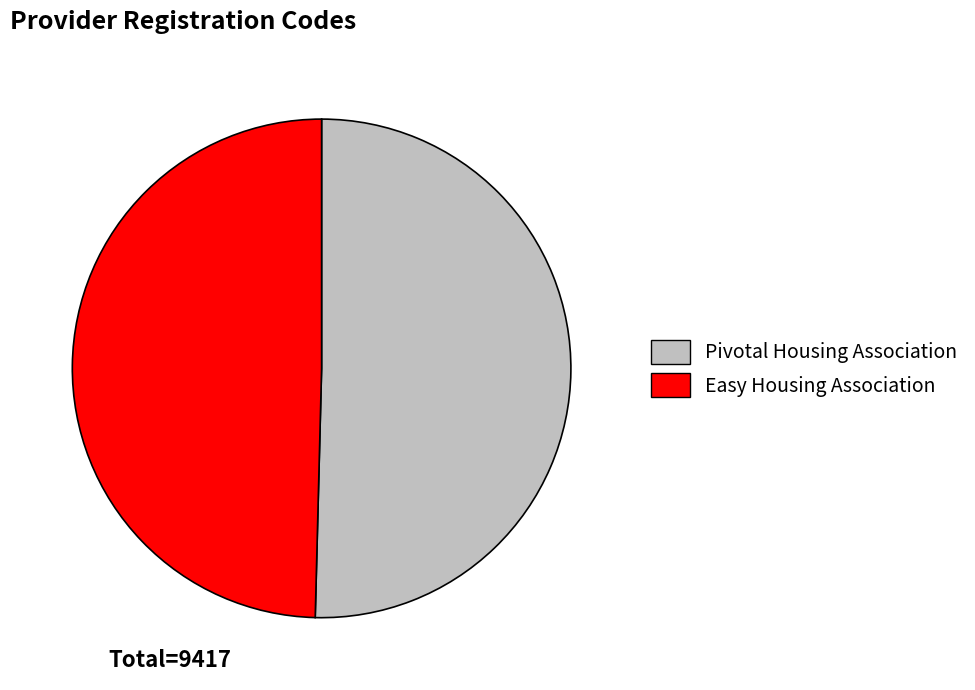

Do Pivotal Housing Association and Easy Housing Association together represent more than half of the pie?

Yes